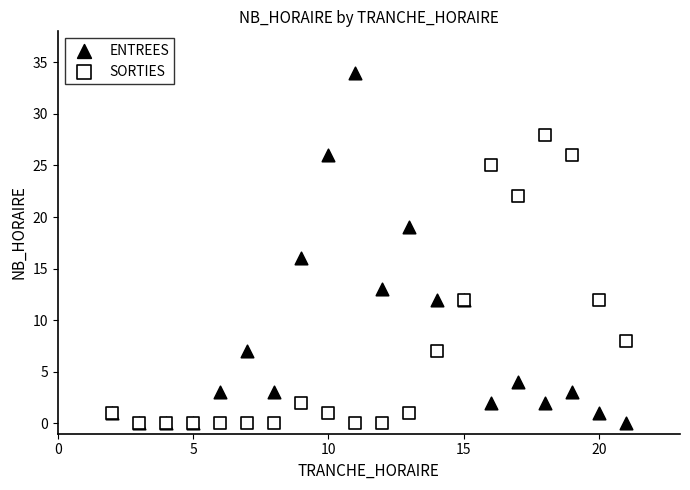

In the SORTIES series, what Y value is closest to 14?

12